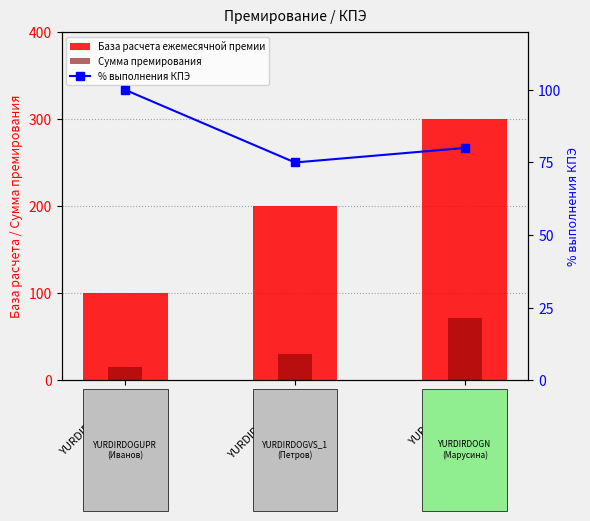

What is the sum of all База расчета ежемесячной премии values?

600